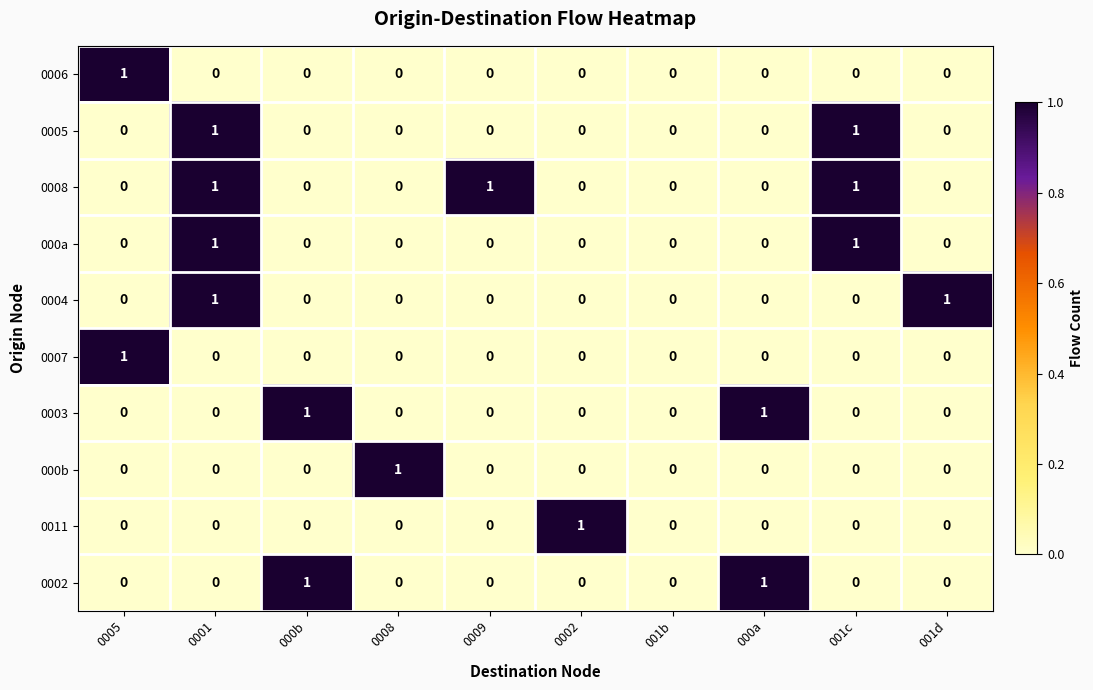

The value of 000b at 0009 is 0. True or false?

True